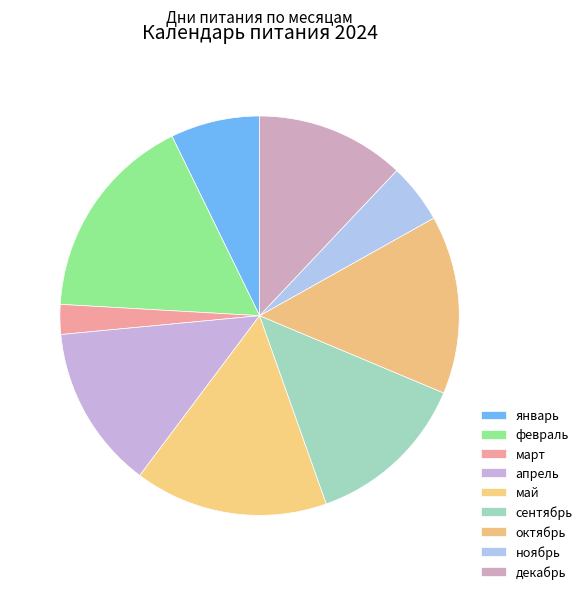

What is the largest slice in the pie chart?

февраль